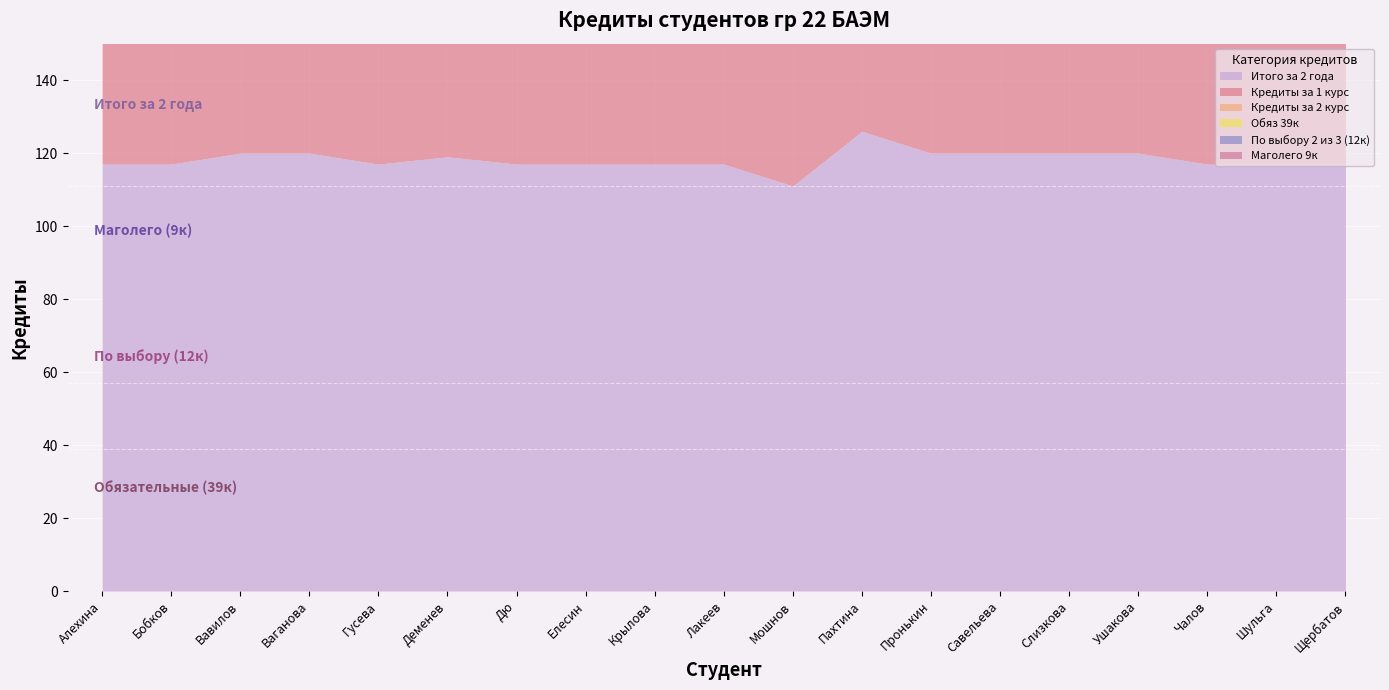

What is the minimum value for Кредиты за 2 курс?

51